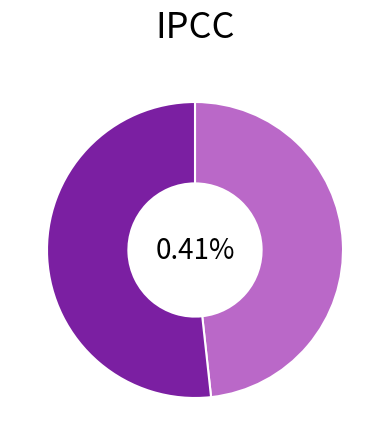

What percentage is the 2005-07-19 slice, to the nearest percent?

52%